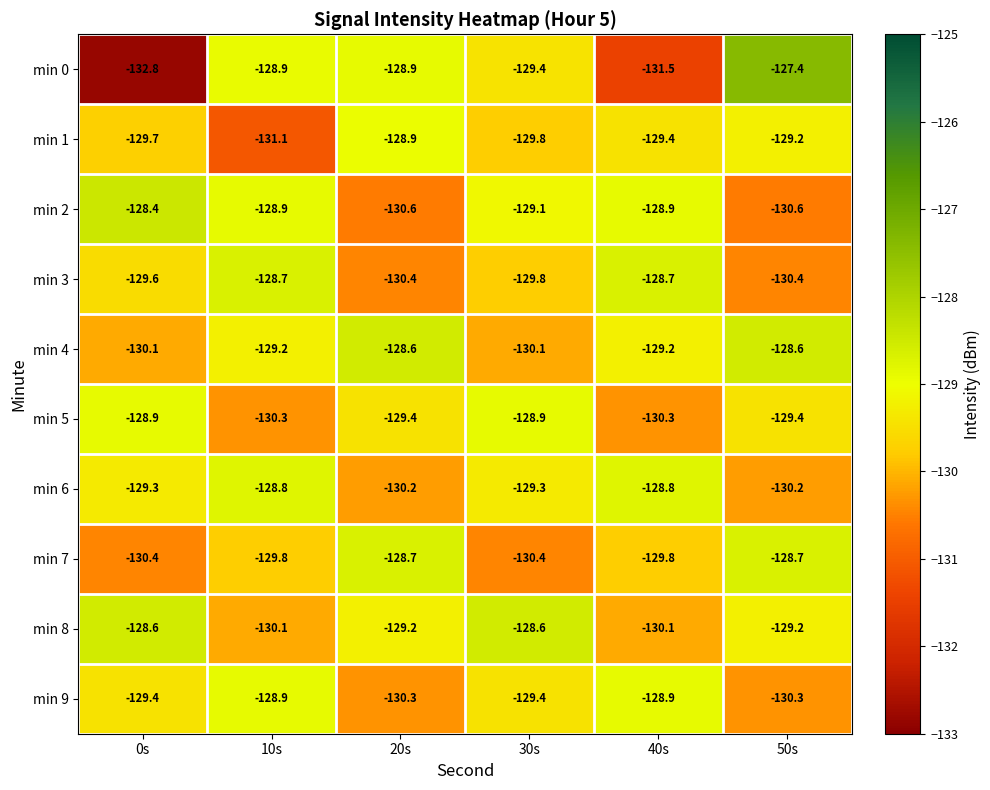

True or false: min 4 has a value of -129.2 at 40s.

True